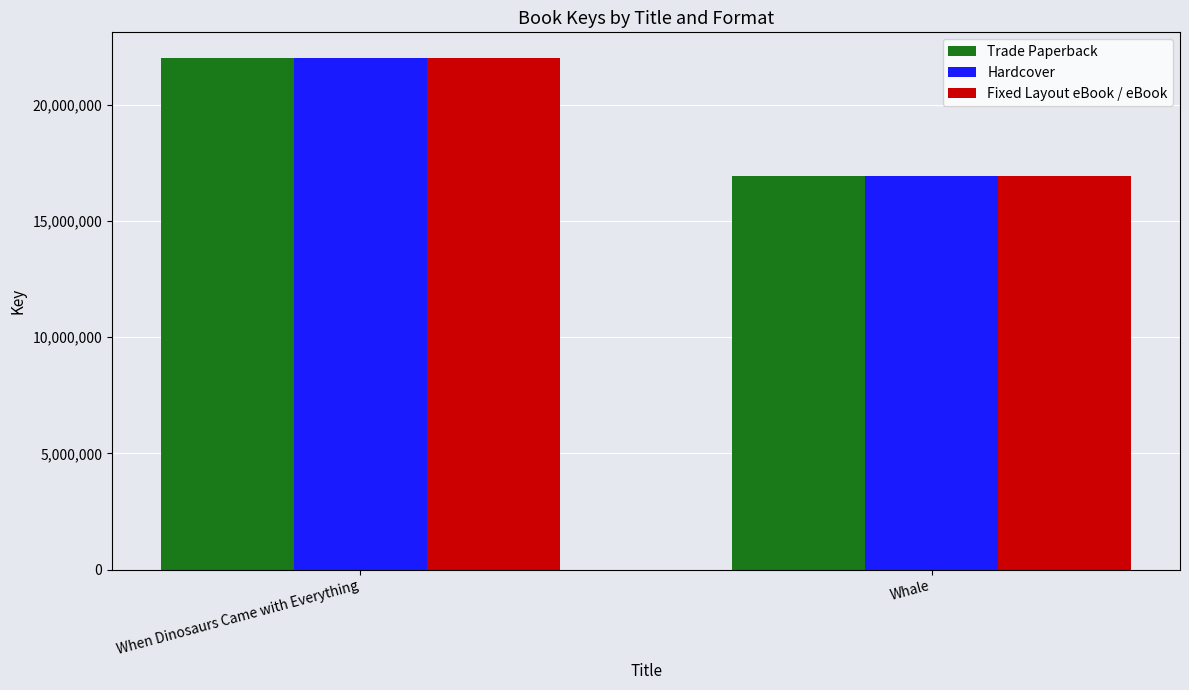

How many values in the Fixed Layout eBook / eBook series are below 22011159?

1